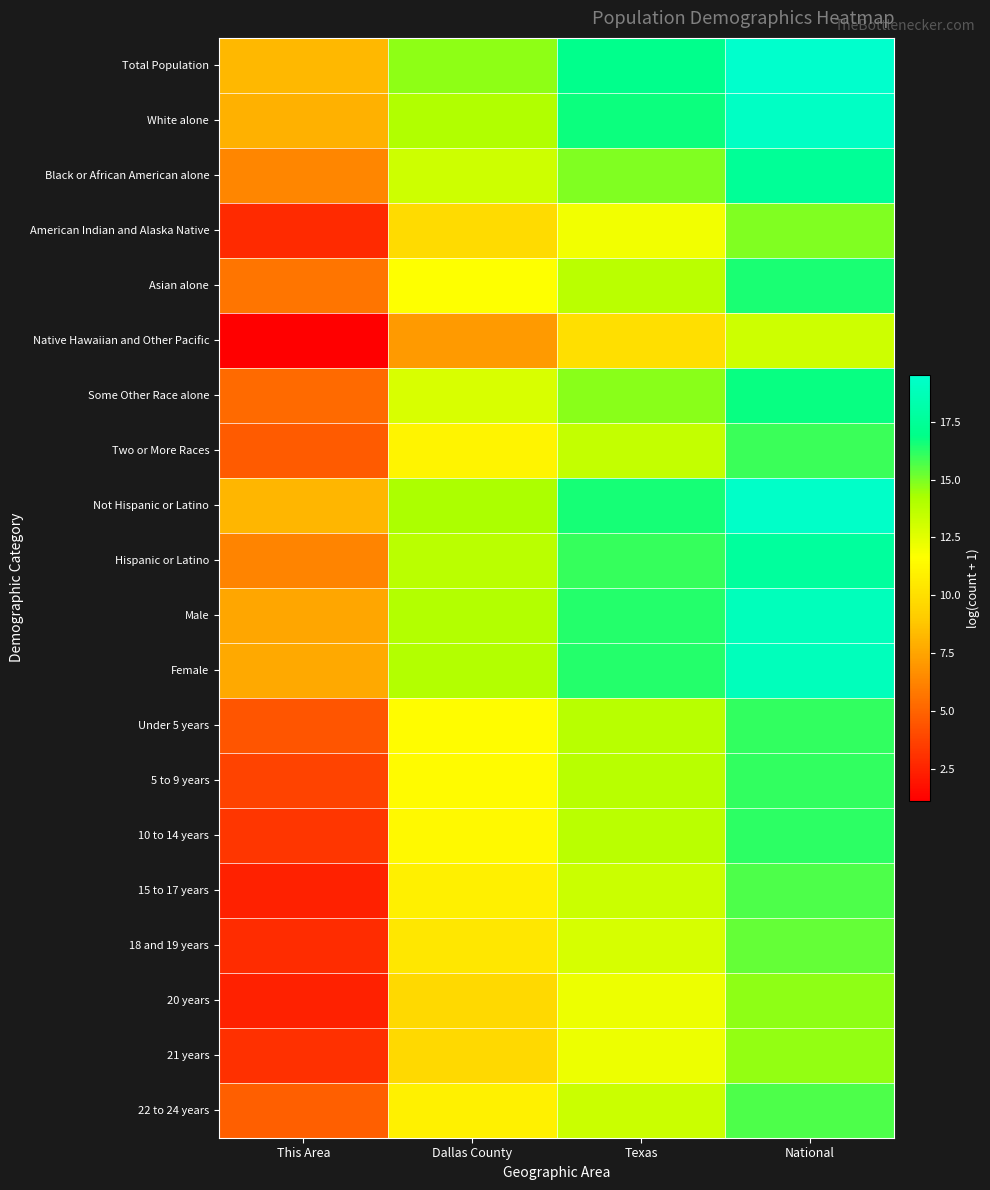

What is the maximum value shown in the chart?

19.5